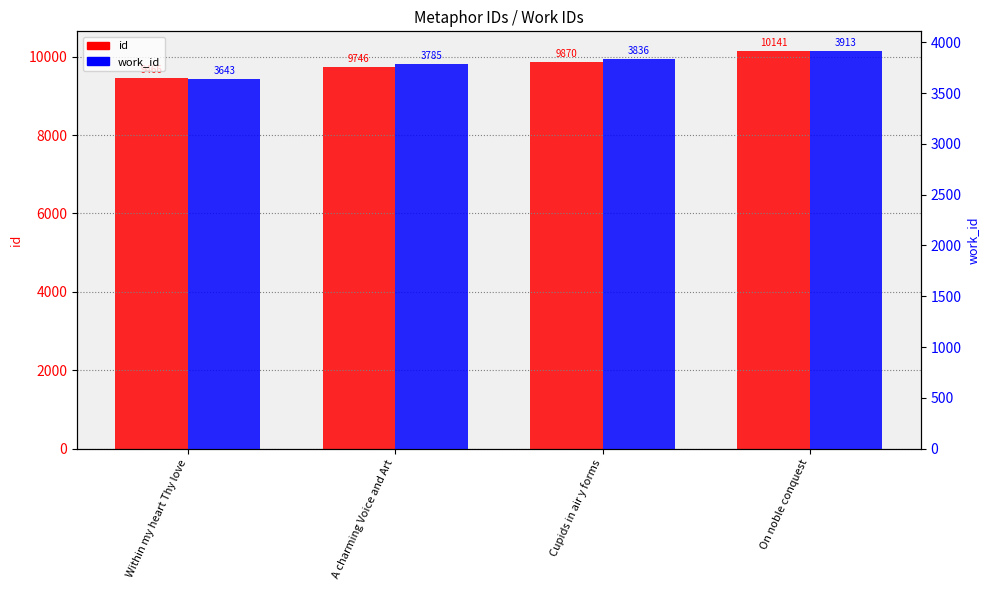

Which has a higher value, Within my heart Thy love or Cupids in air y forms?

Cupids in air y forms